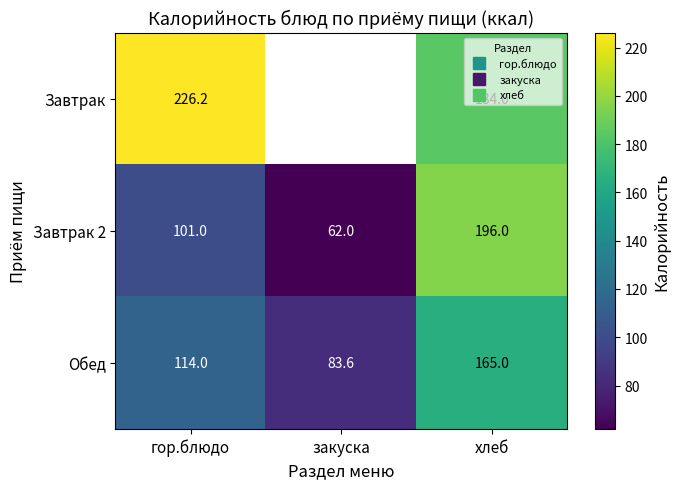

At which category is the sum across all series the highest?

хлеб